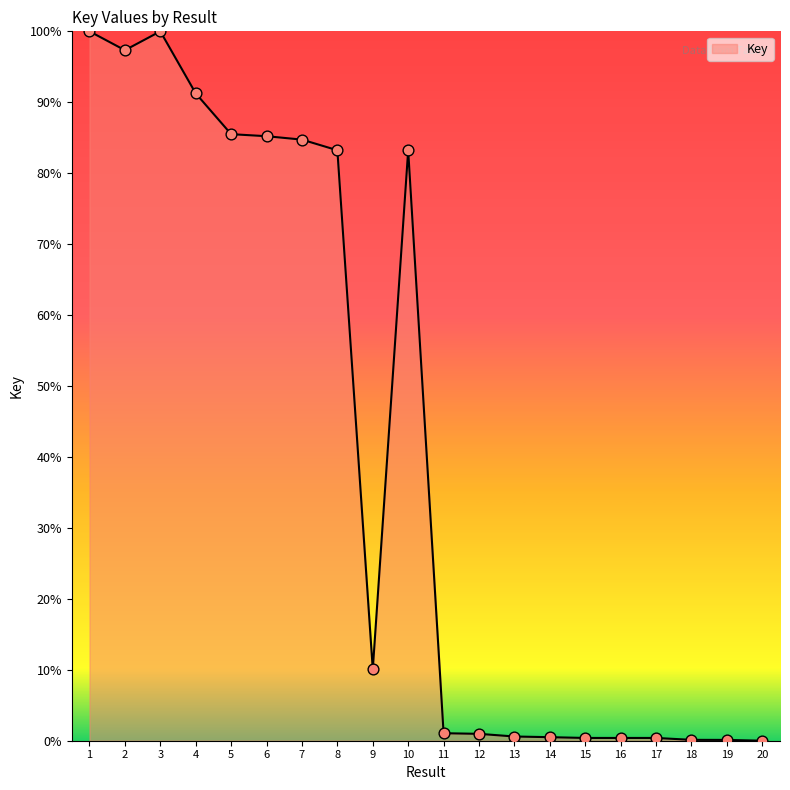

Approximately how many times larger is the value at 6 compared to 3?

0.9